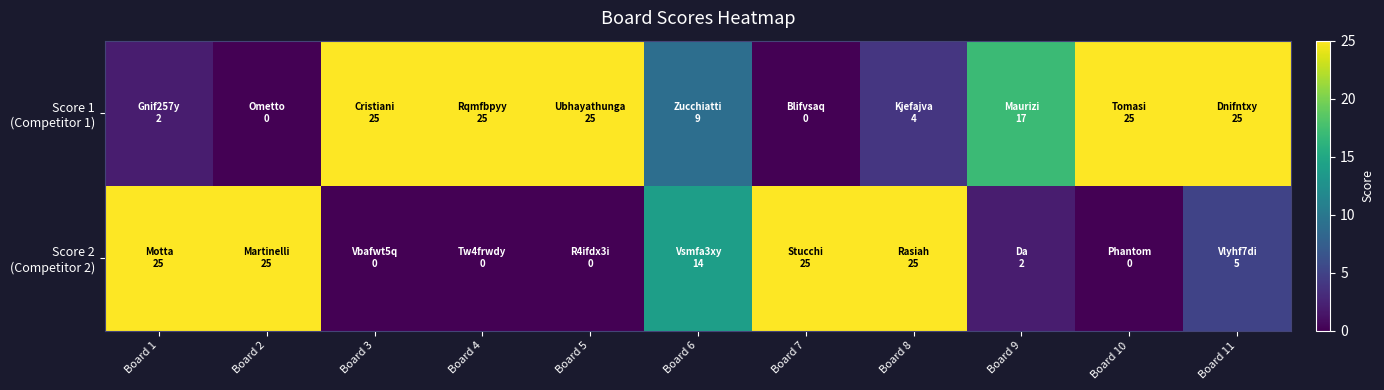

Which has a higher value, Board 7 or Board 10?

Board 10